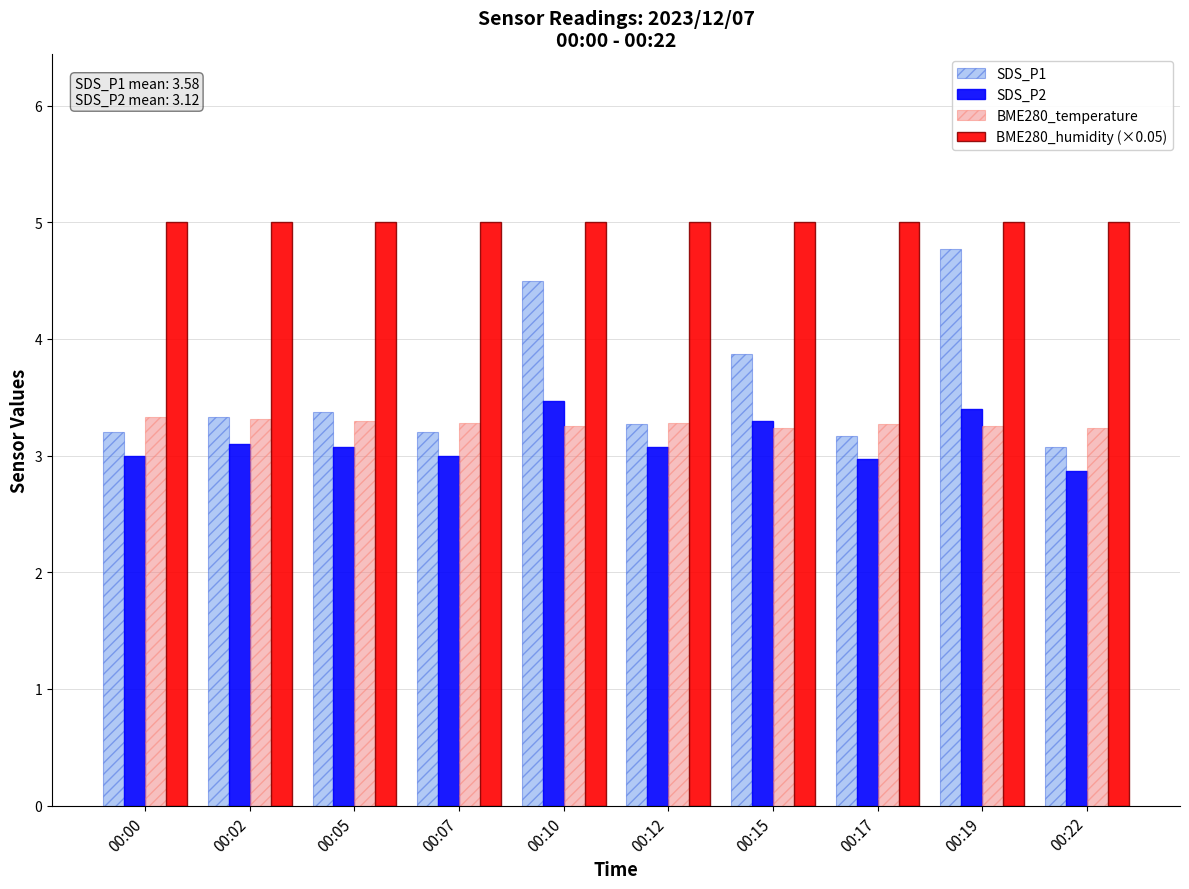

Rank the series at 00:10 from highest to lowest value.

BME280_humidity (×0.05), SDS_P1, SDS_P2, BME280_temperature